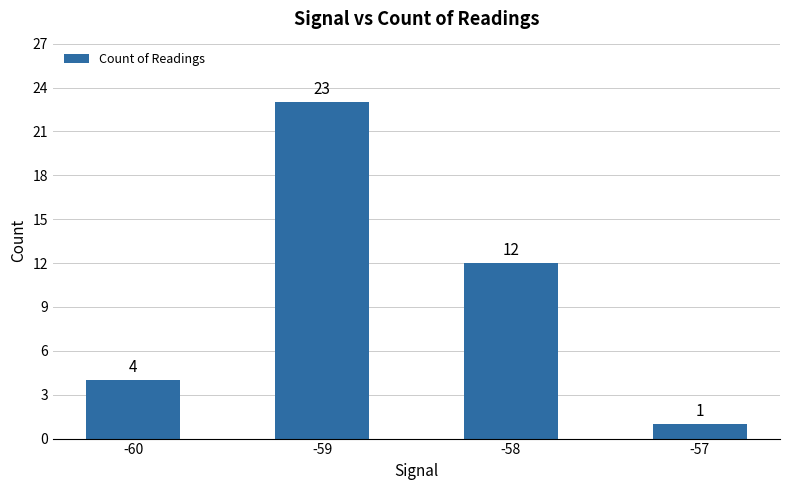

The value at -59 is 23. True or false?

True